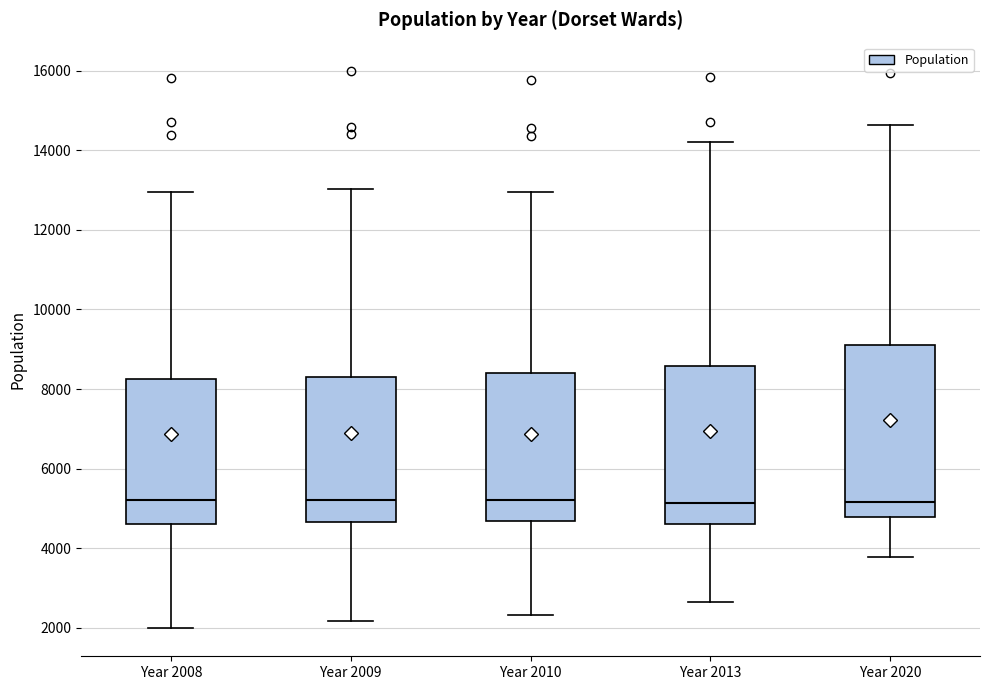

Comparing the boxes themselves (not the whiskers), which one is the tallest?

Year 2020